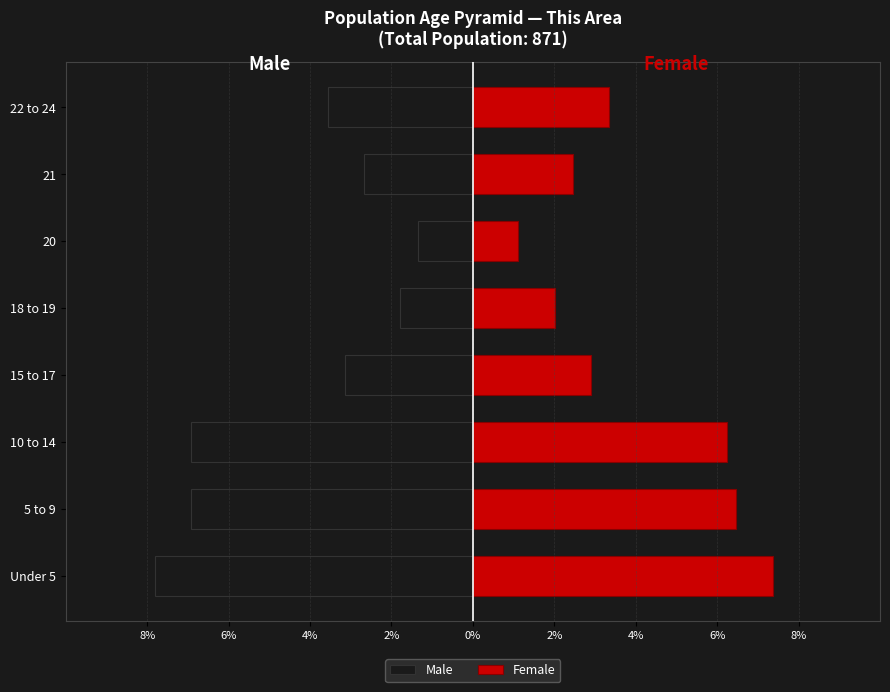

Between 15 to 17 and 21, which series saw the biggest shift?

Male